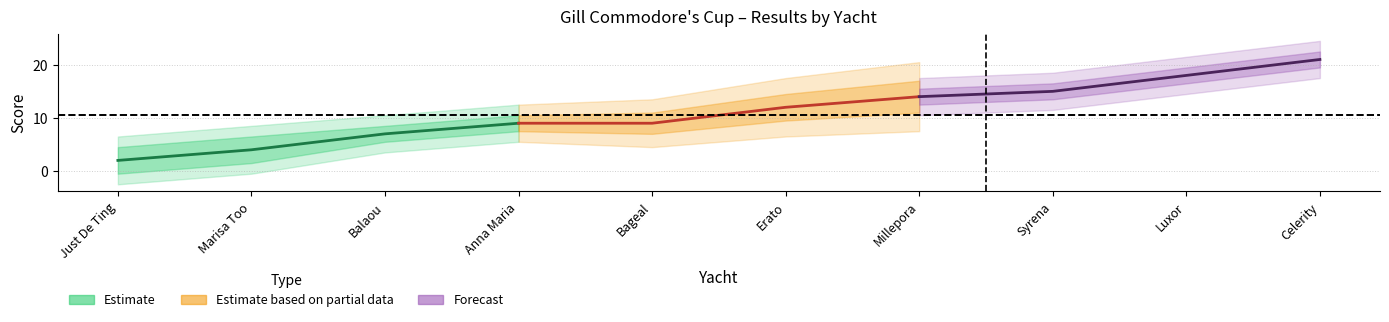

The value of Estimate at Just De Ting is 1. True or false?

False